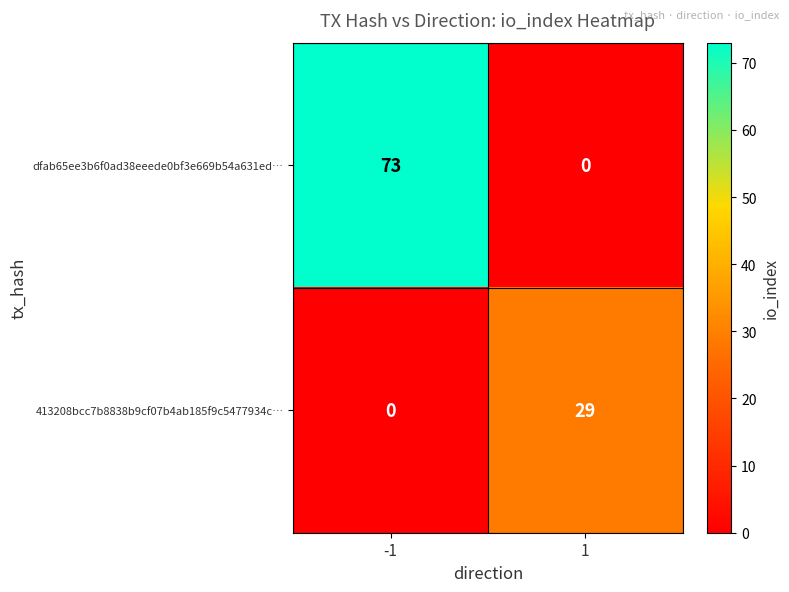

What value does the 413208bcc7b8838b9cf07b4ab185f9c5477934c… series have at 1, to the nearest 10?

30